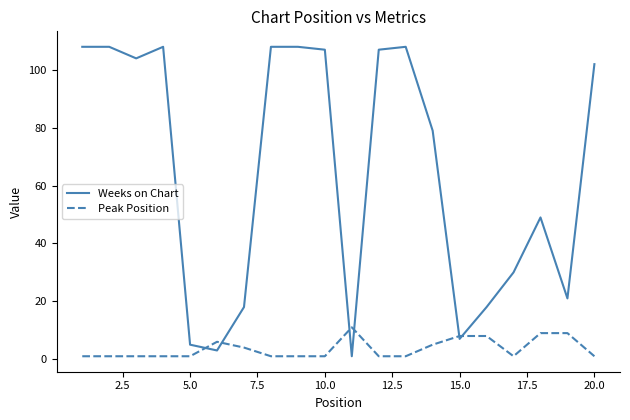

What is the greatest value displayed?

108